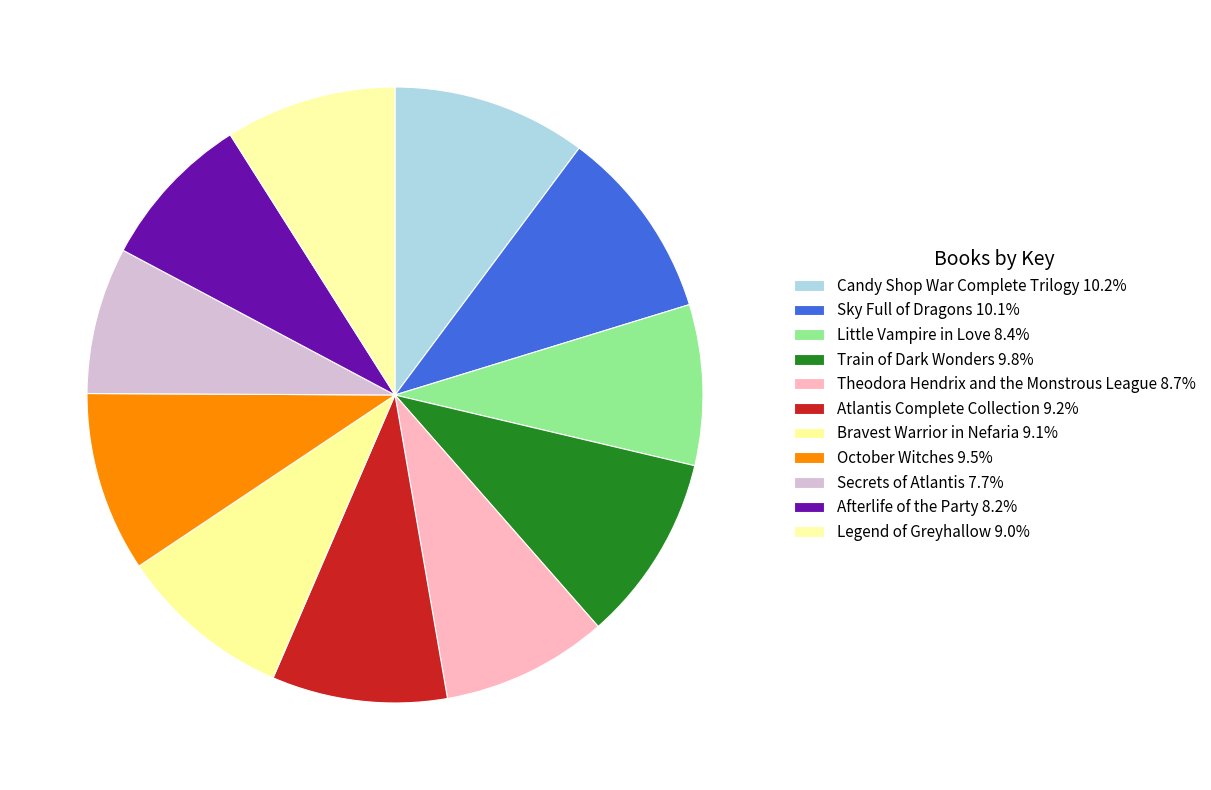

To the nearest percent, what portion does October Witches represent?

9%